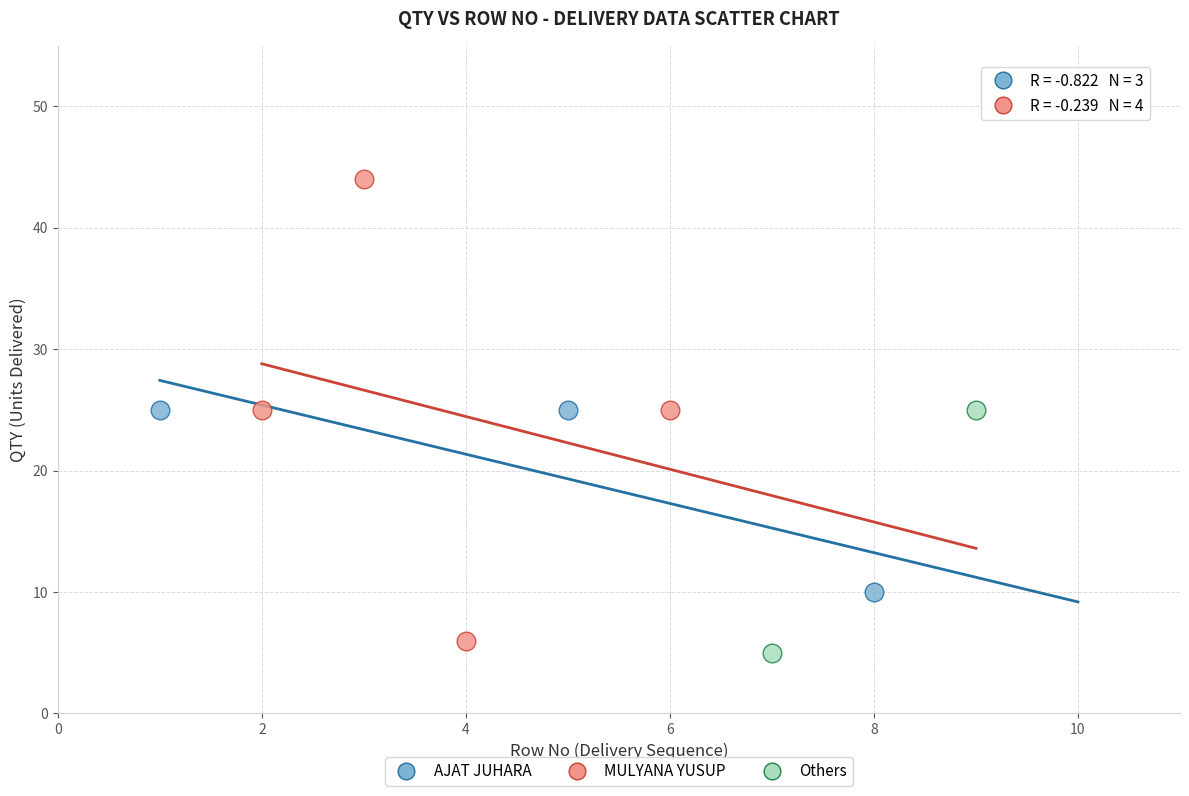

Which series has the widest spread of Y values?

MULYANA YUSUP